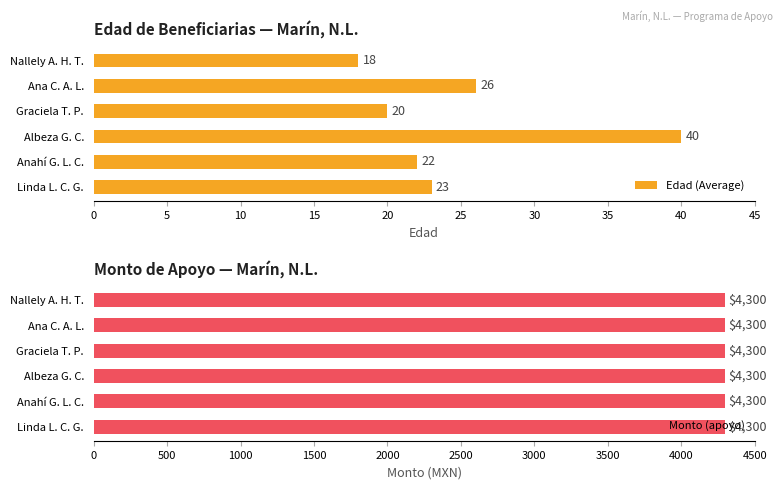

True or false: Edad (Average) has a value of 26 at Nallely A. H. T..

False